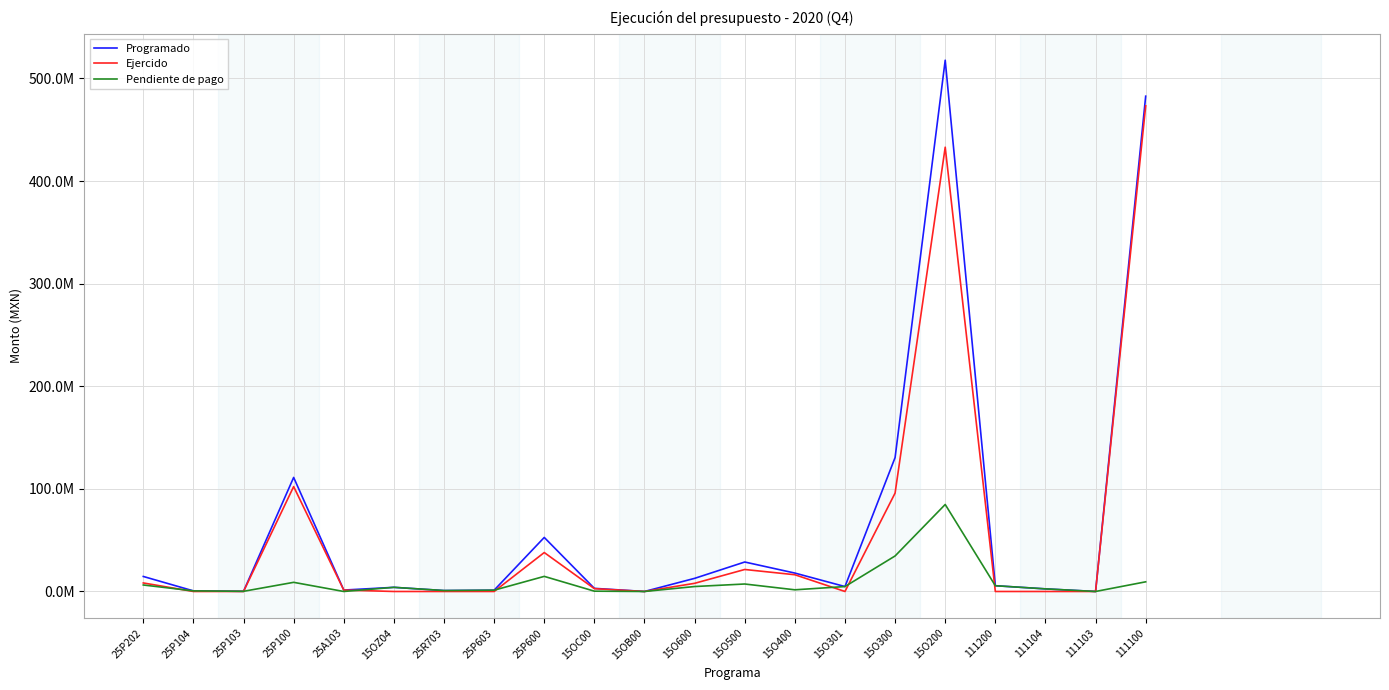

Is this an area chart (filled region under the line)?

No